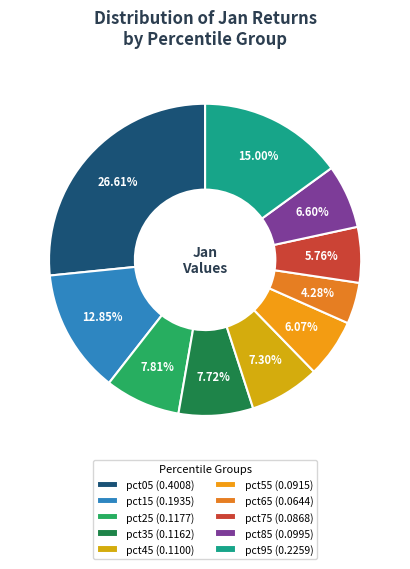

To the nearest percent, what is the difference between the pct45 and pct05 slice percentages?

19%